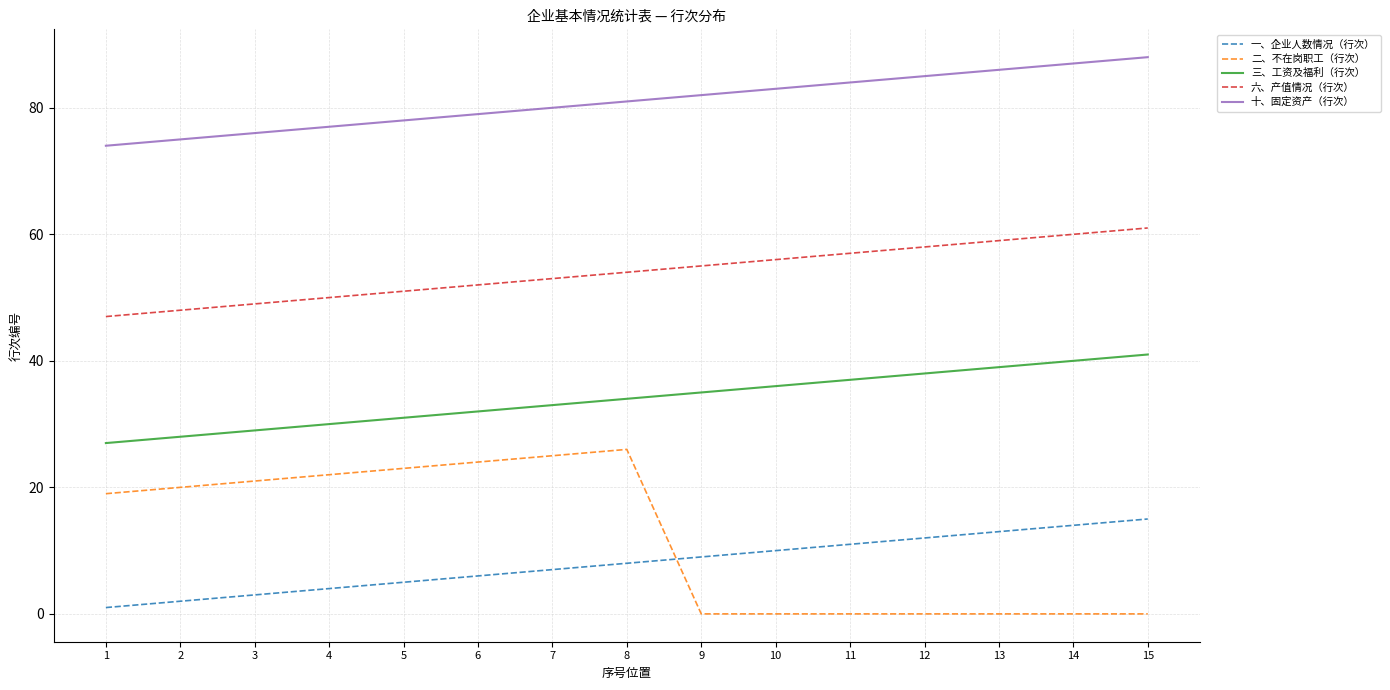

What is the maximum value shown in the chart?

88